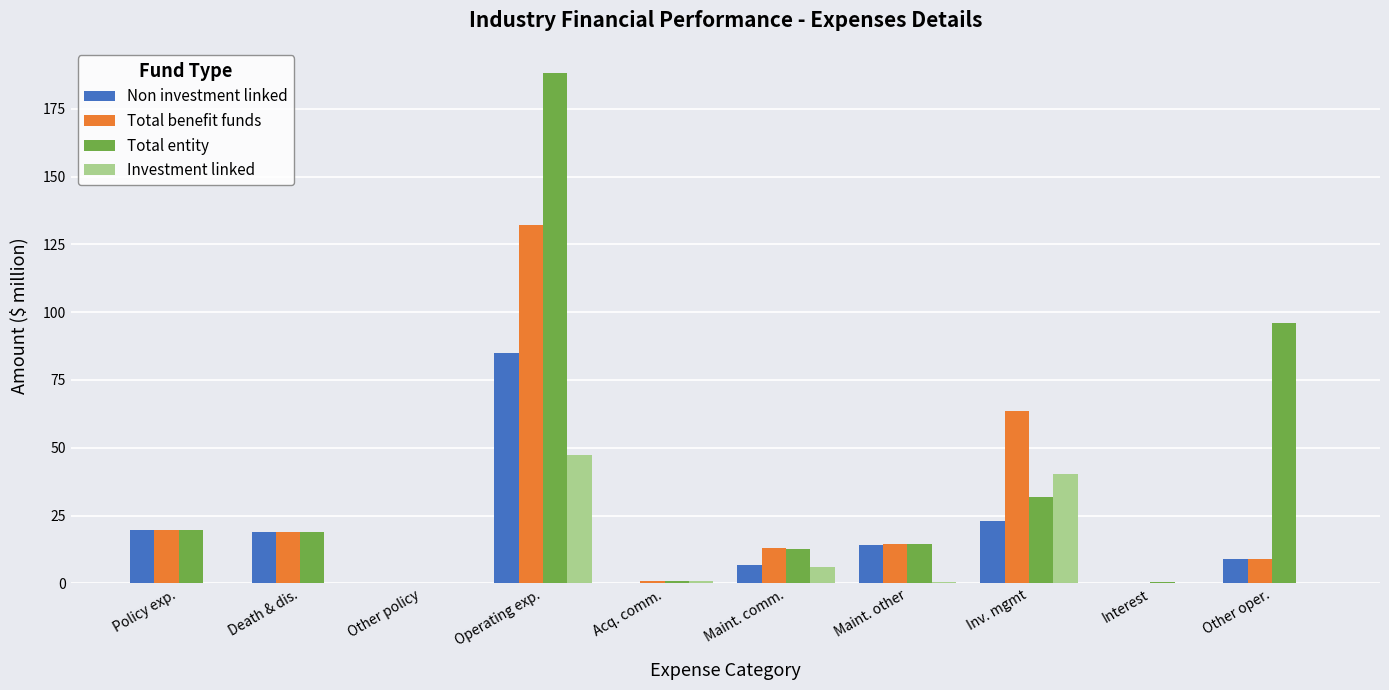

Which series has the largest range (max minus min)?

Total entity